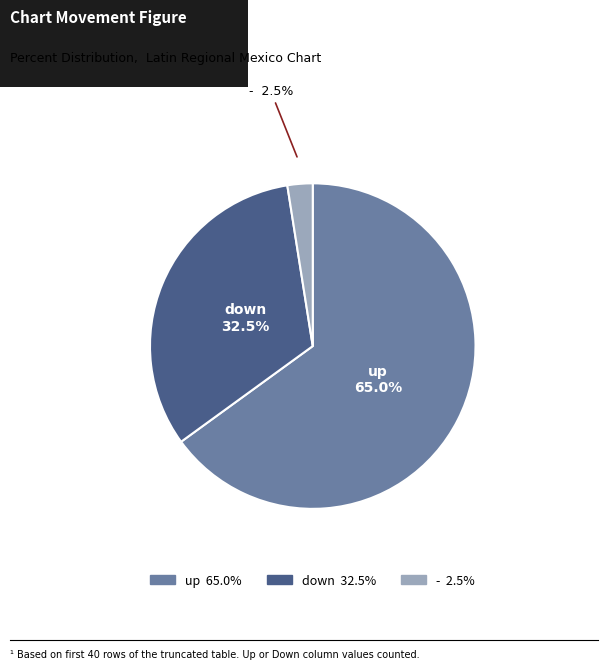

Does - account for over 50% of the chart?

No